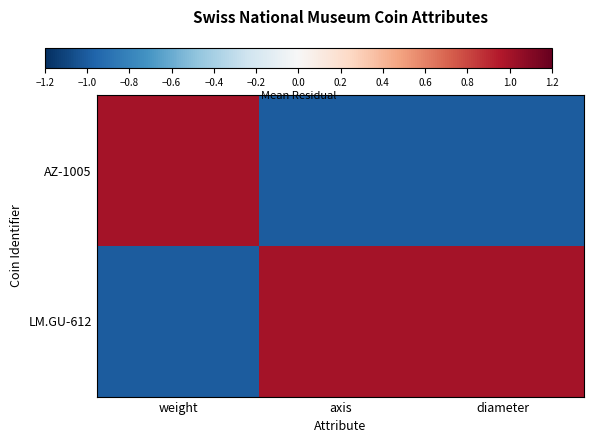

Which series has the largest range (max minus min)?

LM.GU-612